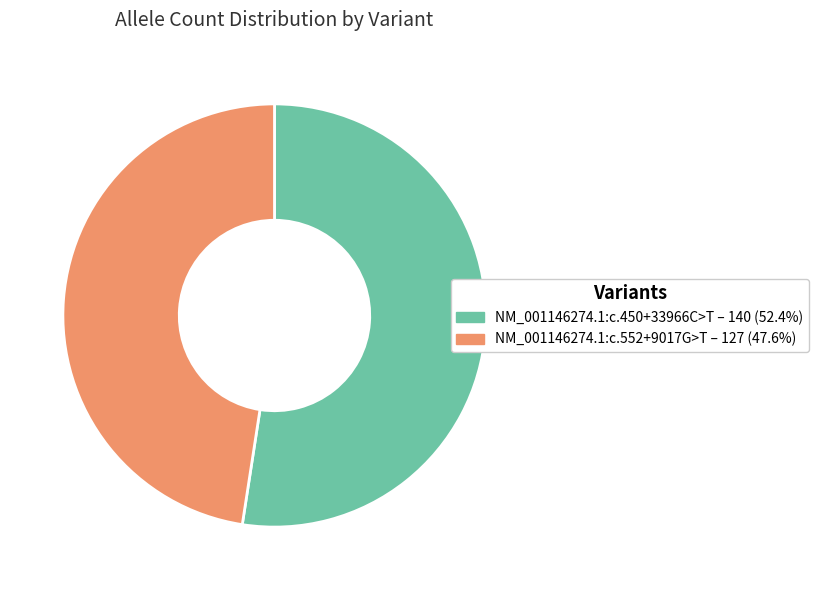

Which category has the biggest portion of the pie?

NM_001146274.1:c.450+33966C>T